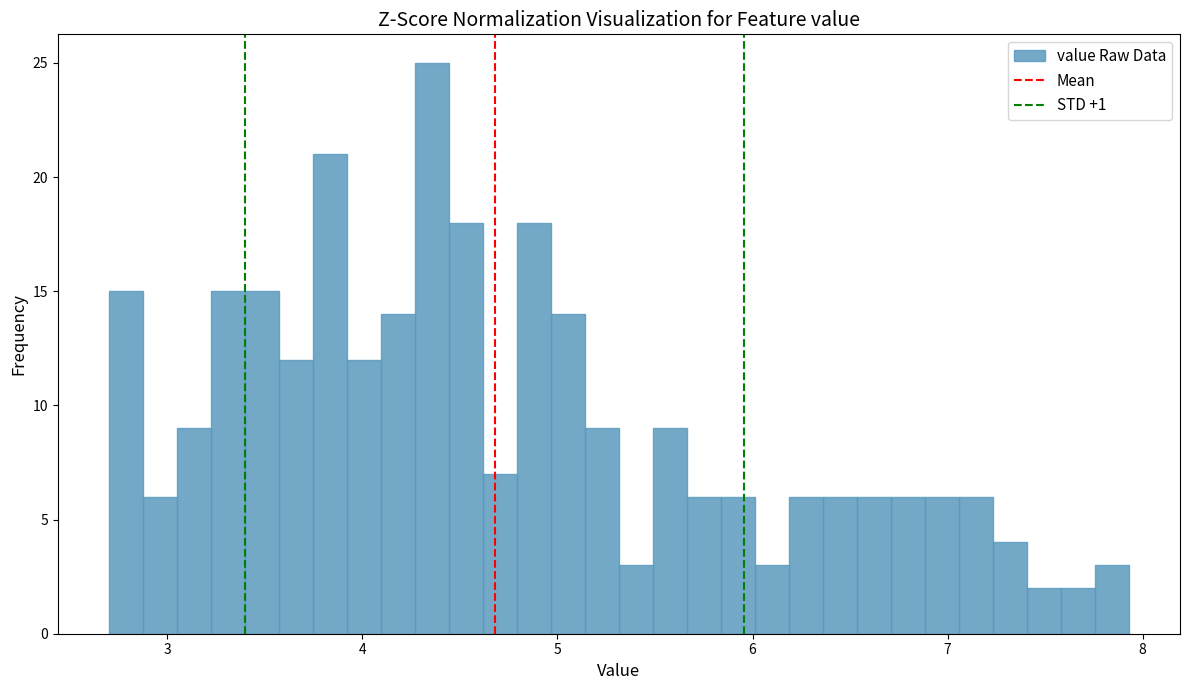

Around what value on the x-axis is the tallest bar? Give the approximate position of its centre, as read against the axis.

4.4